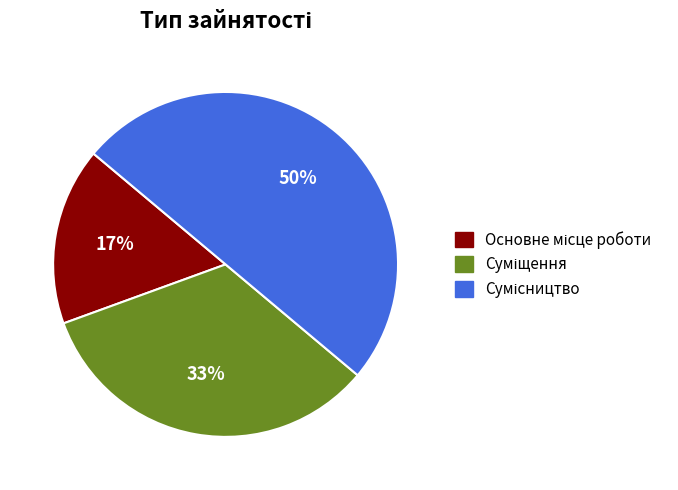

To the nearest percent, what is the difference between the largest and smallest slice percentages?

33%